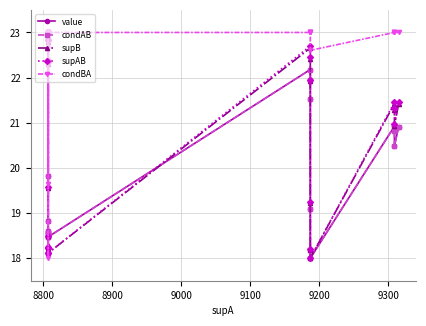

What is the sum of all value values?

403.6